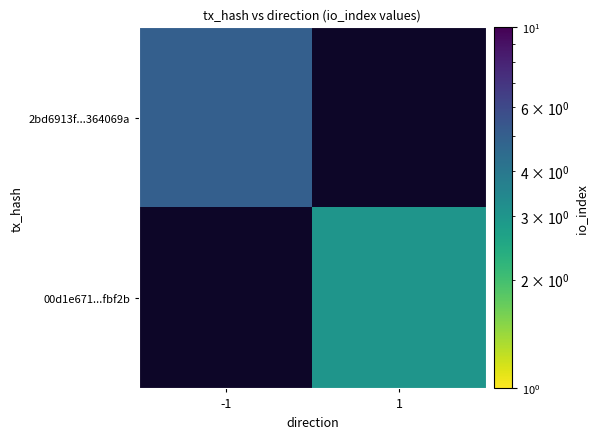

How many series are shown in this chart?

2